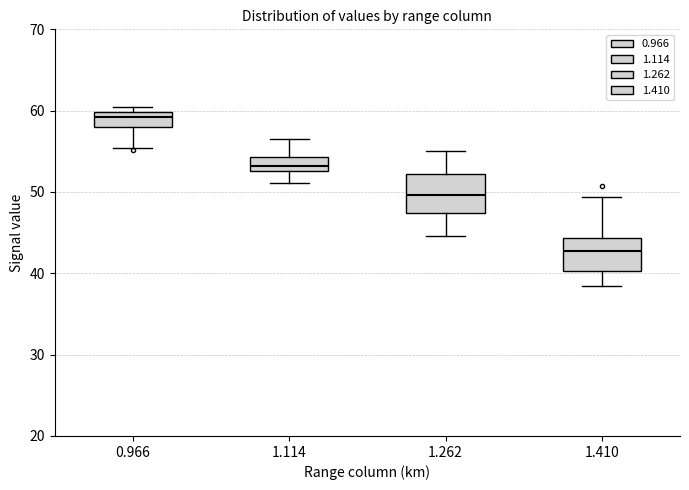

Where does the lower whisker of the box at x = 1.114 end on the y-axis? The values are not printed on the chart, so give them approximately, as read against the axis.

51